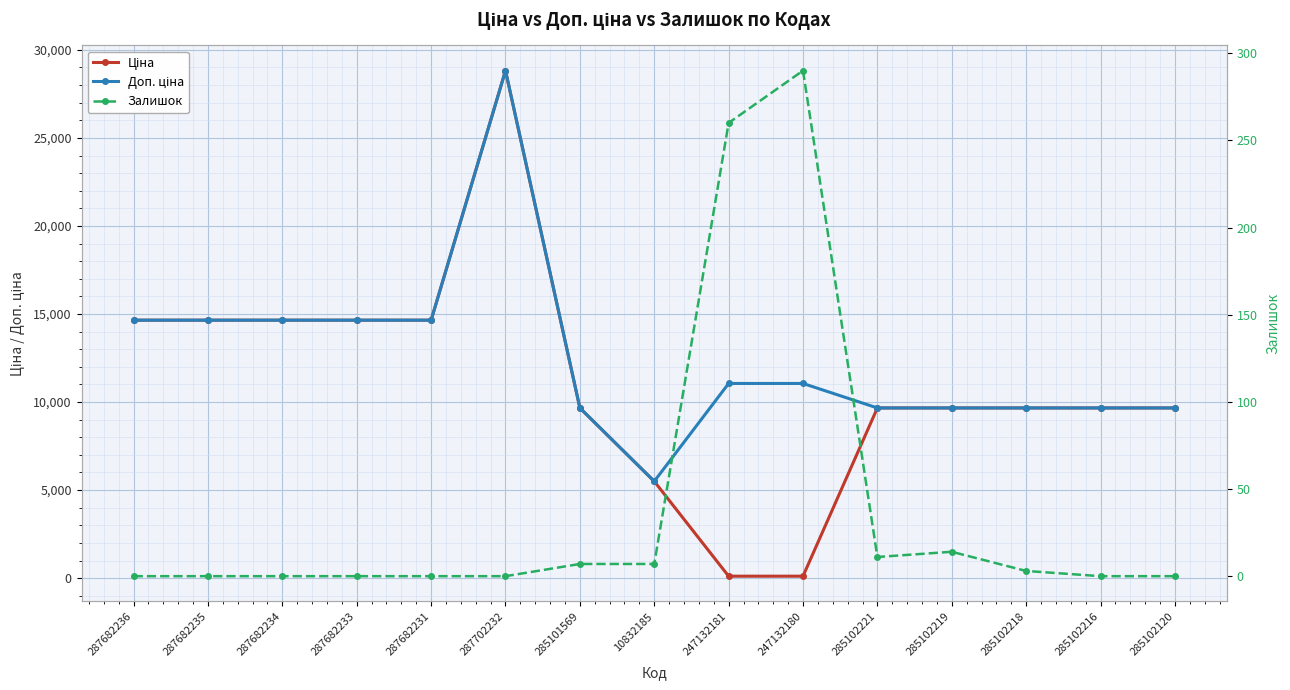

Is it true that Ціна equals 9664.7 at 285102221?

True